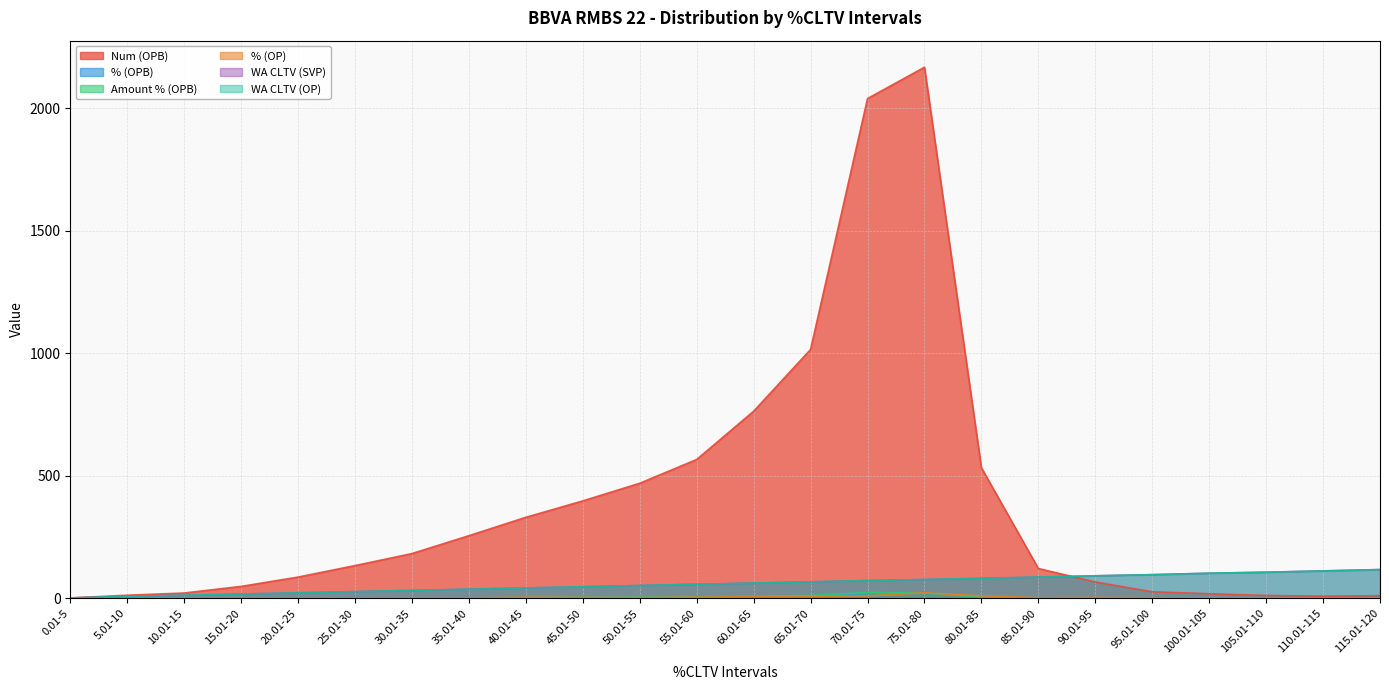

At which label does Num (OPB) first exceed 134?

30.01-35